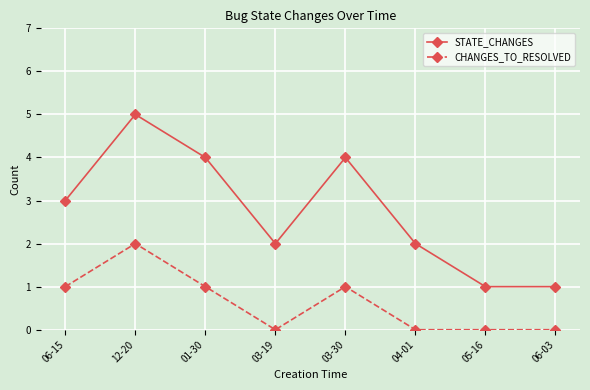

How many categories are shown in the chart?

8